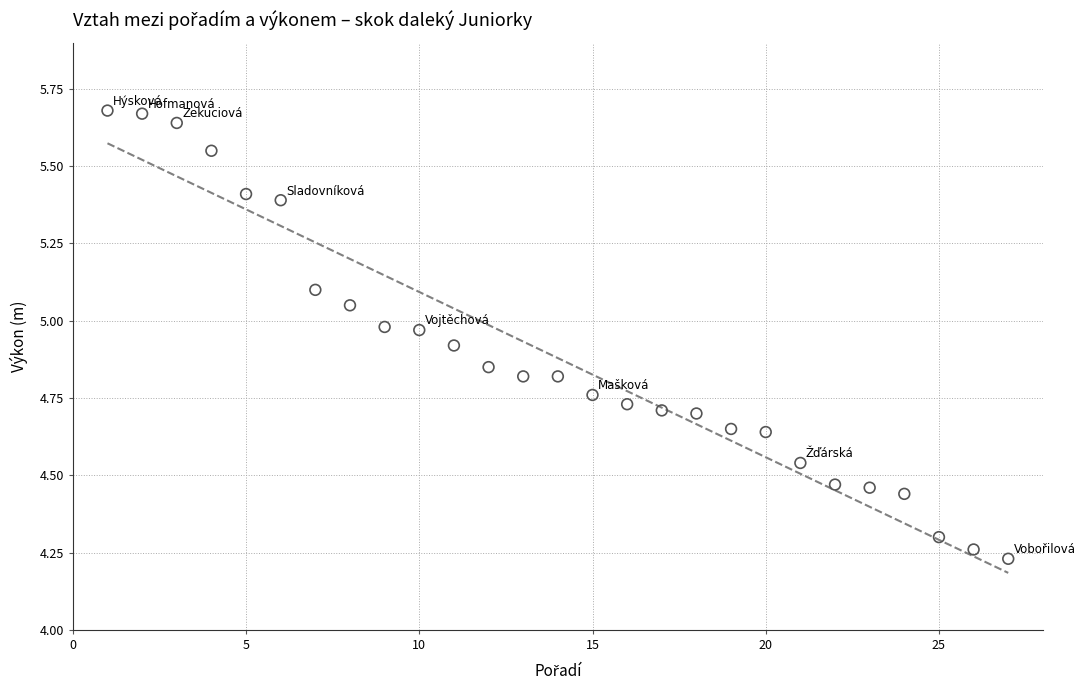

What is the range of X values (max minus min)?

26.0